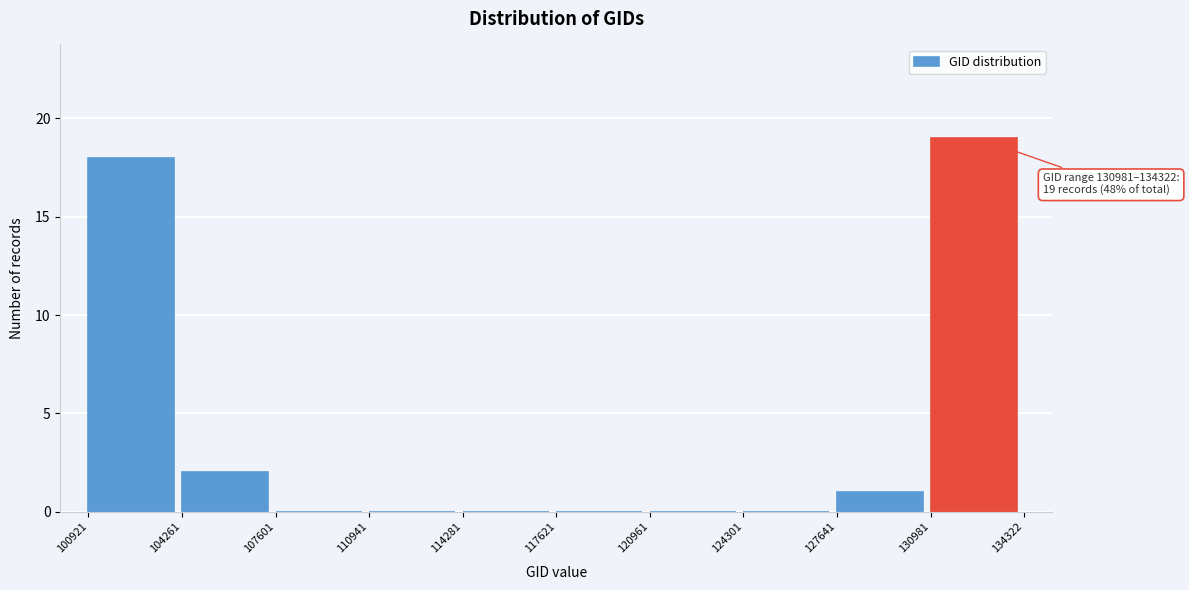

Over which range of the x-axis is the bar tallest?

130981 to 134322